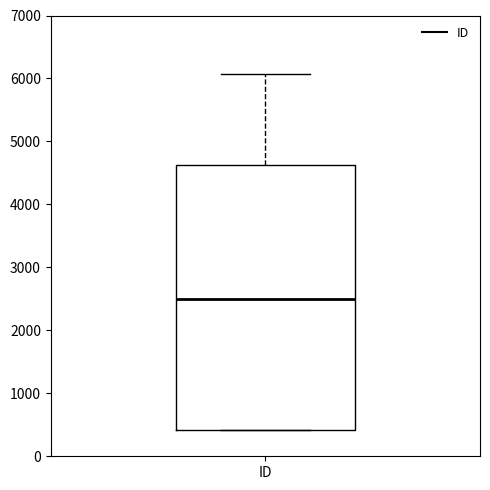

Where does the upper whisker of the box for ID end on the y-axis? The values are not printed on the chart, so give them approximately, as read against the axis.

6100